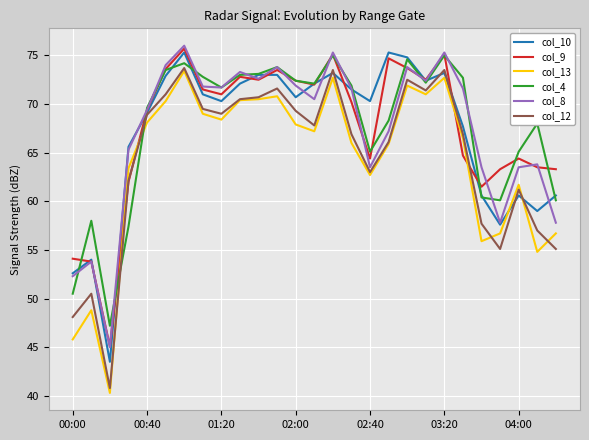

How many times do col_4 and col_13 cross each other?

2